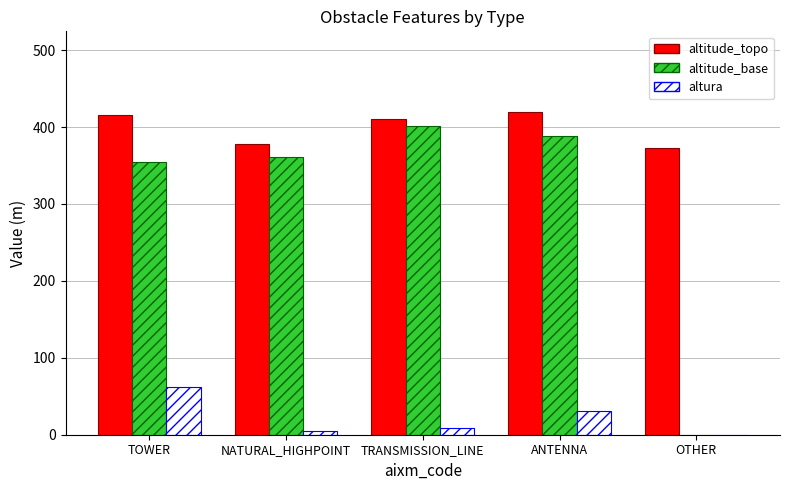

What is the highest value of the altitude_base series?

402.0